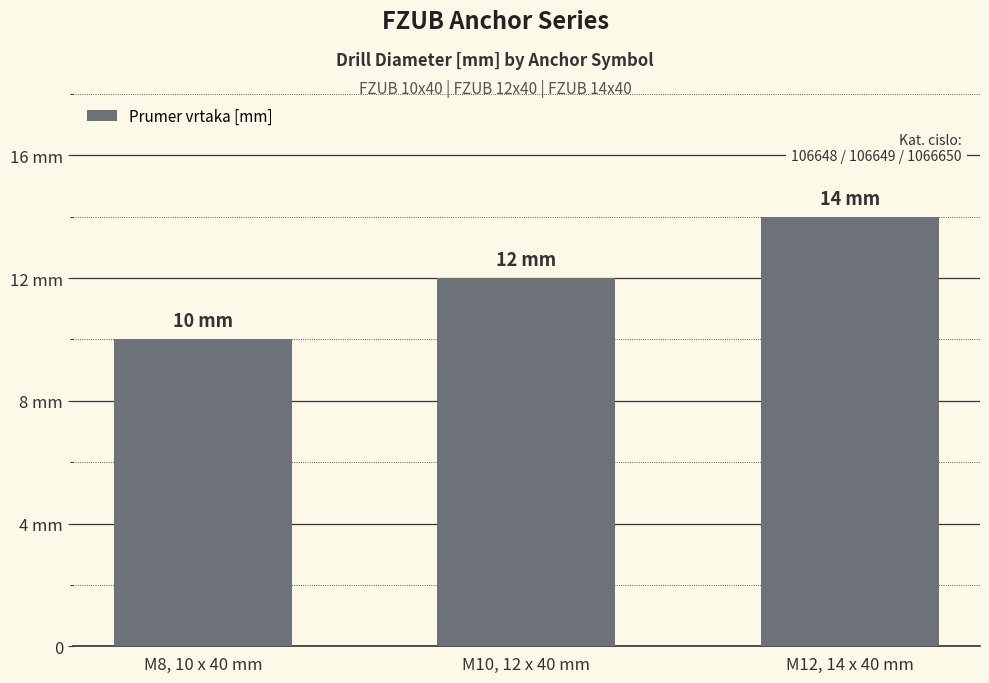

Does the chart contain stacked bars?

No